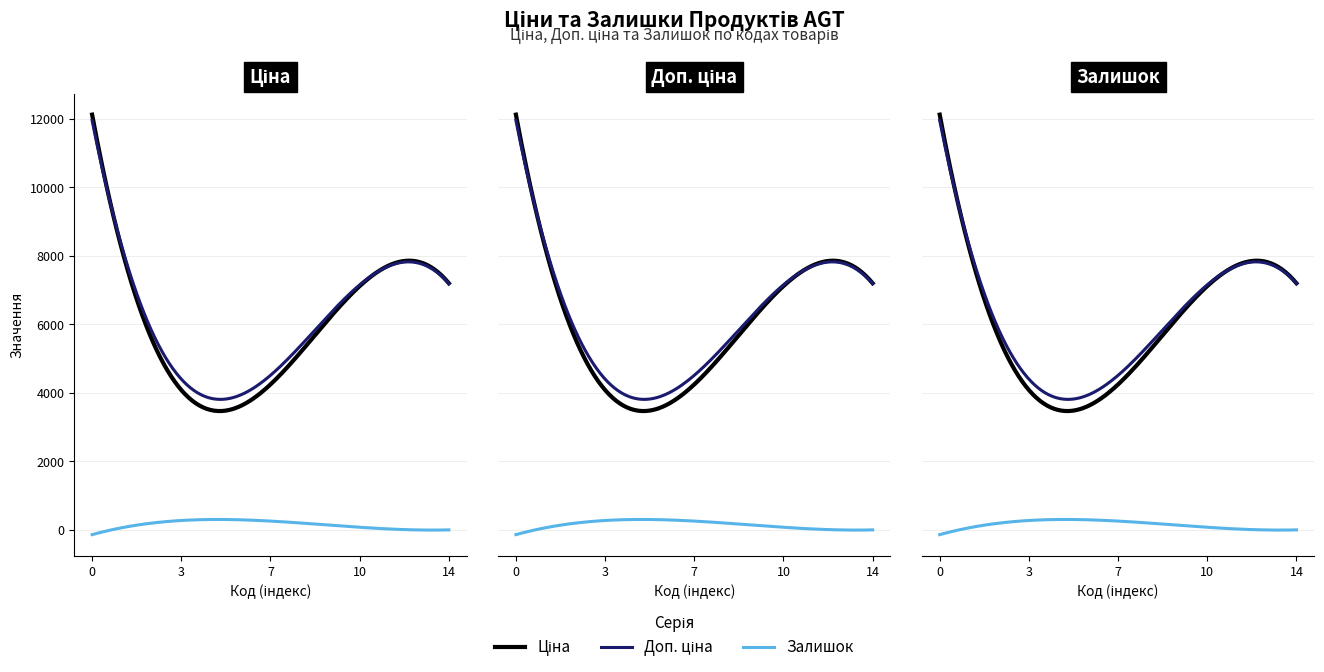

Which series has the widest spread of values?

Ціна